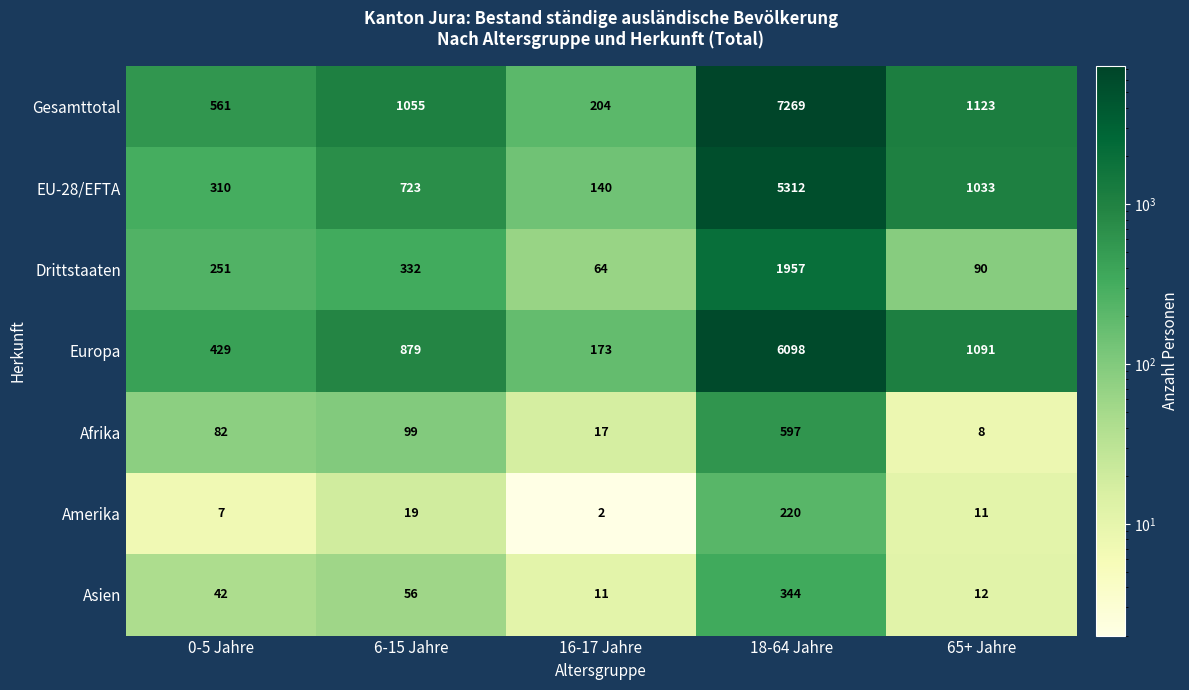

Is the value of Amerika at 16-17 Jahre greater than the value of Afrika at 65+ Jahre?

No